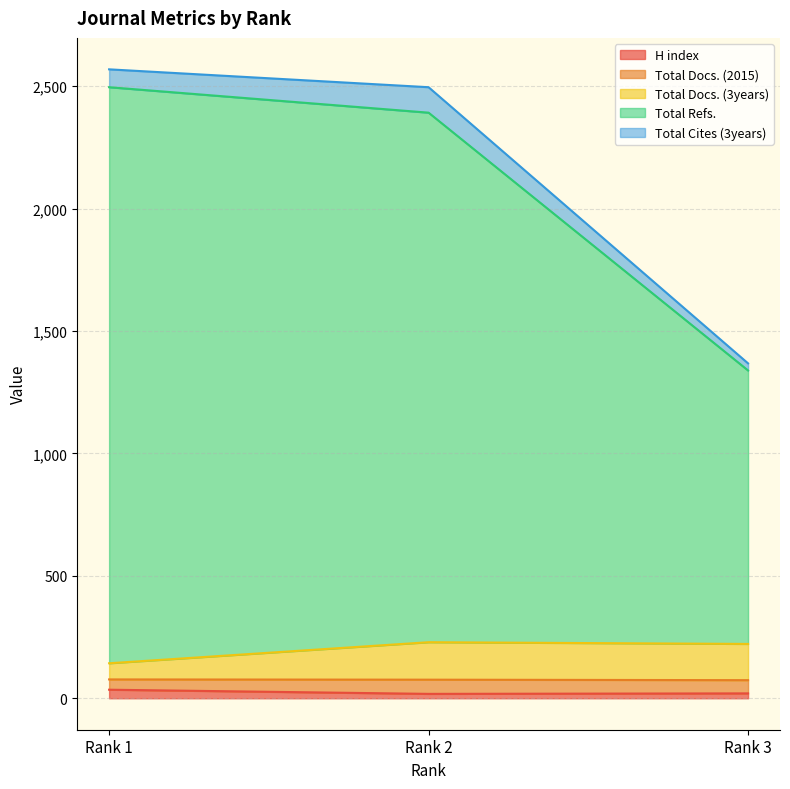

At which label is Total Refs. closest to 1917?

Rank 2